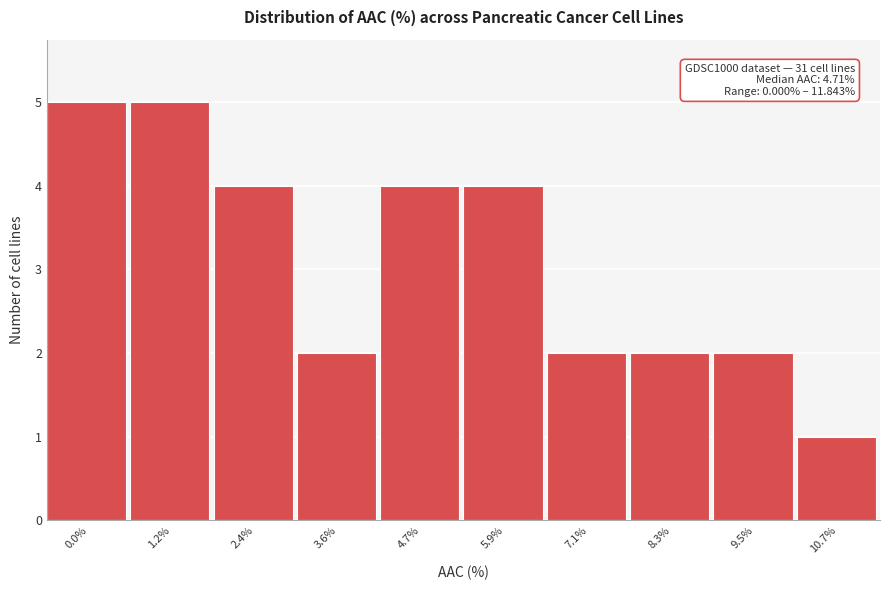

Reading right to left, what are all the values shown in this chart?

10.7%=1	9.5%=2	8.3%=2	7.1%=2	5.9%=4	4.7%=4	3.6%=2	2.4%=4	1.2%=5	0.0%=5